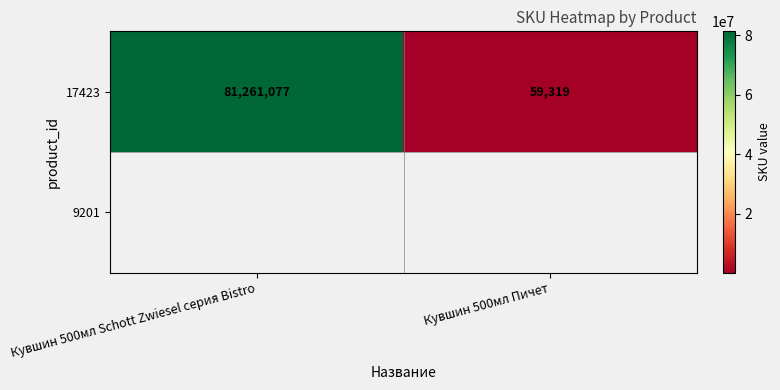

How many categories are shown in the chart?

2